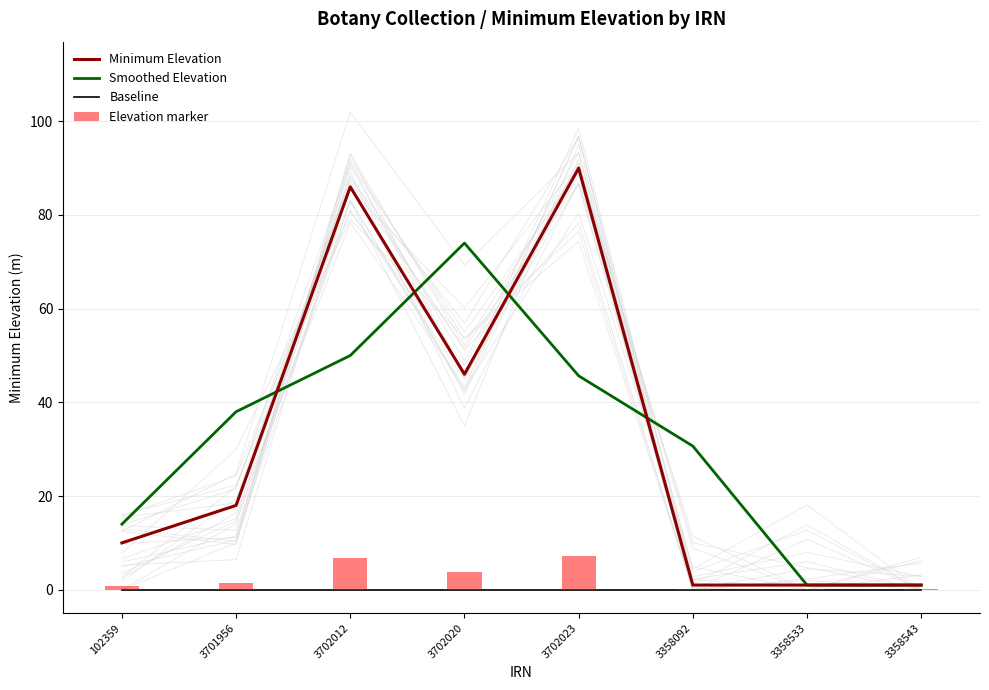

How many data points in Smoothed Elevation are less than 38?

4